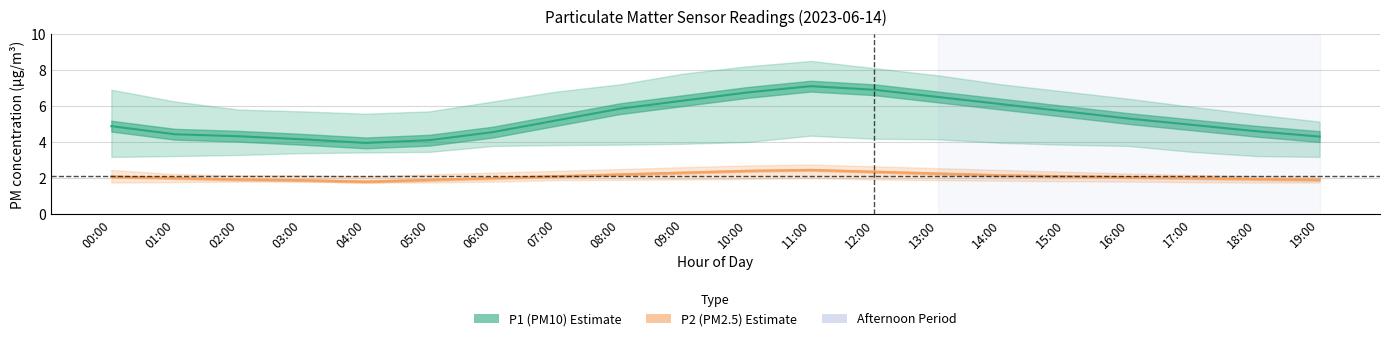

What is the label of the 6th point from the right?

14:00